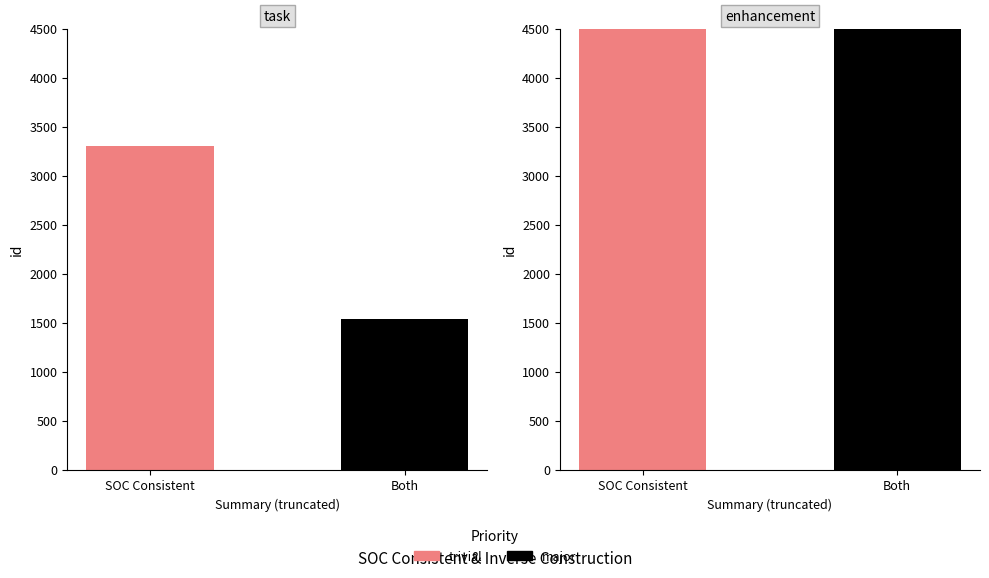

Is it true that the value at SOC Consistent is 3302?

True